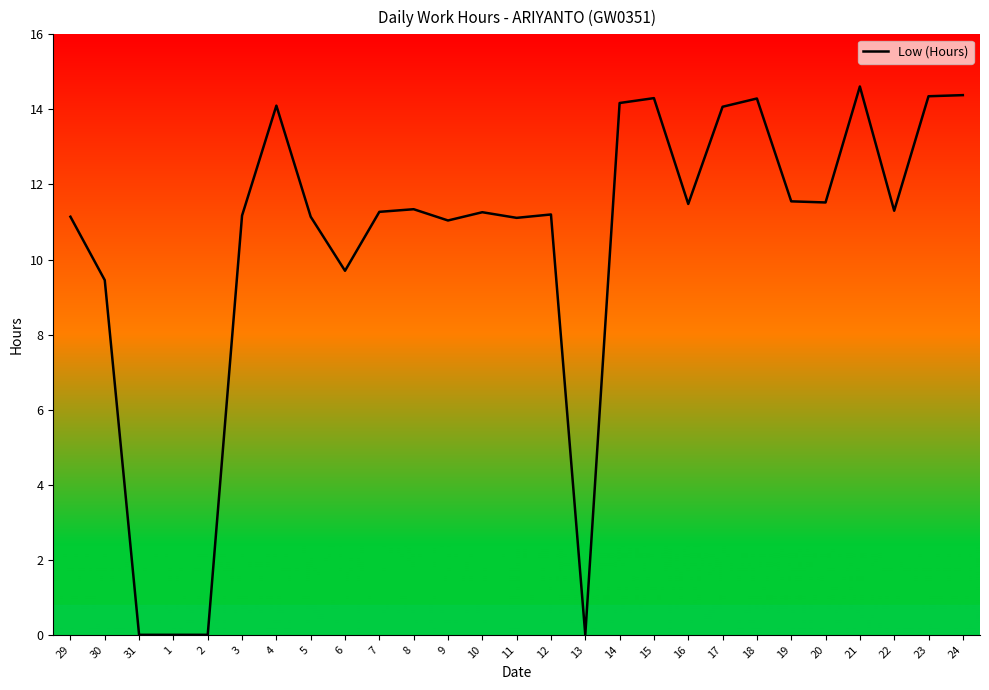

What position from the left is 23?

26